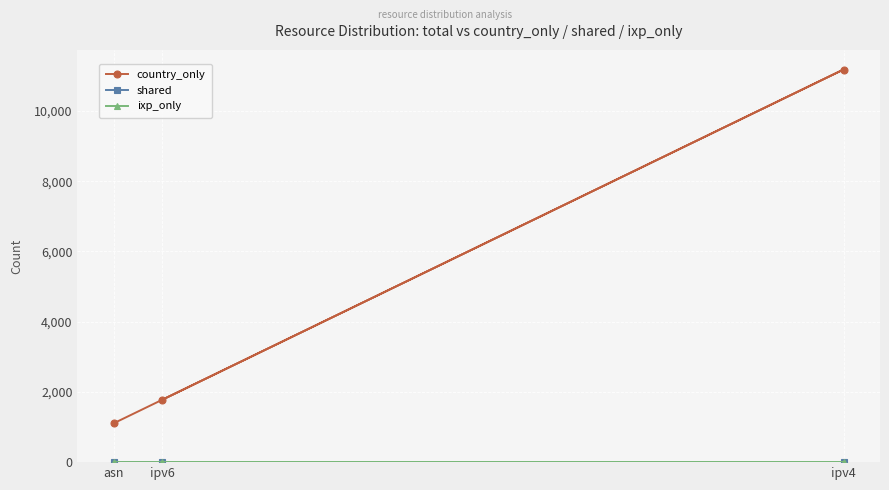

What is the sum of all country_only values?

14064